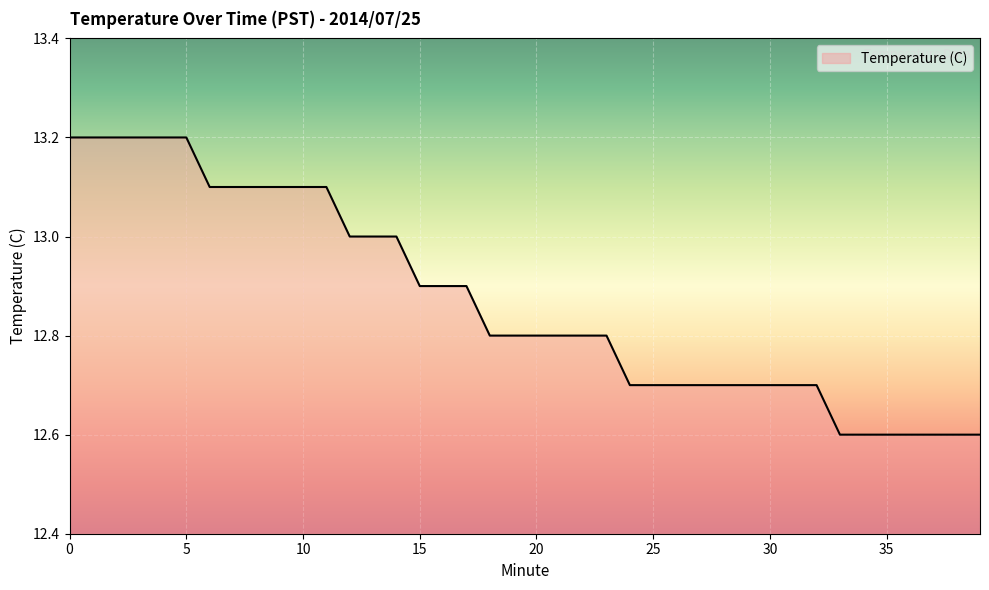

How many series are shown in this chart?

1